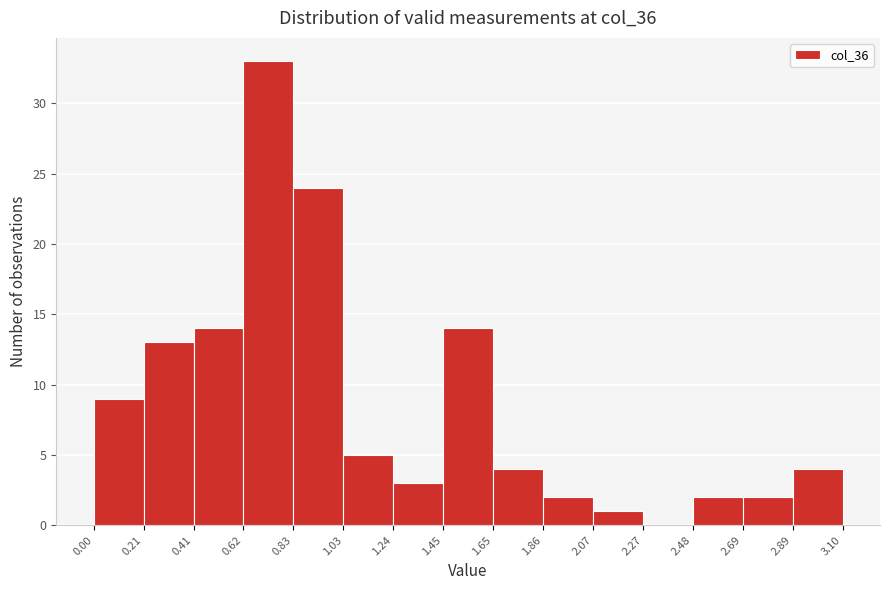

How tall is the bar that spans 2.69 to 2.89 on the x-axis? The values are not printed on the chart, so give them approximately, as read against the axis.

2